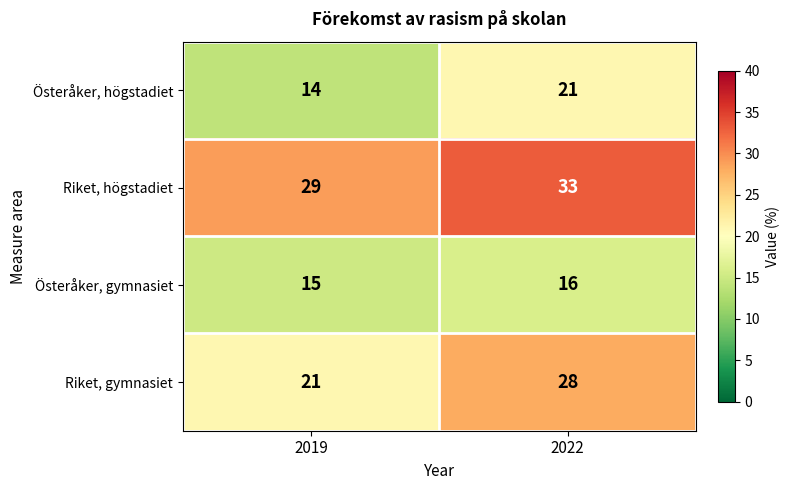

Where is Österåker, högstadiet nearest to the value 17?

2019